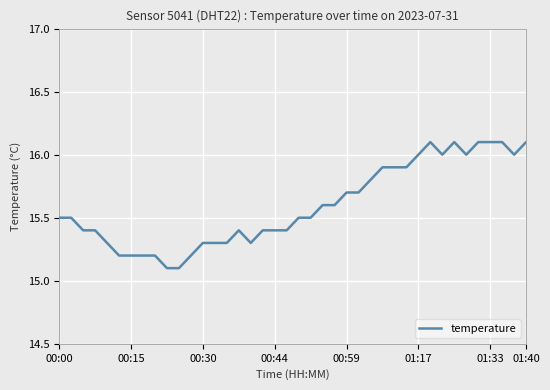

What is the maximum value shown in the chart?

16.1